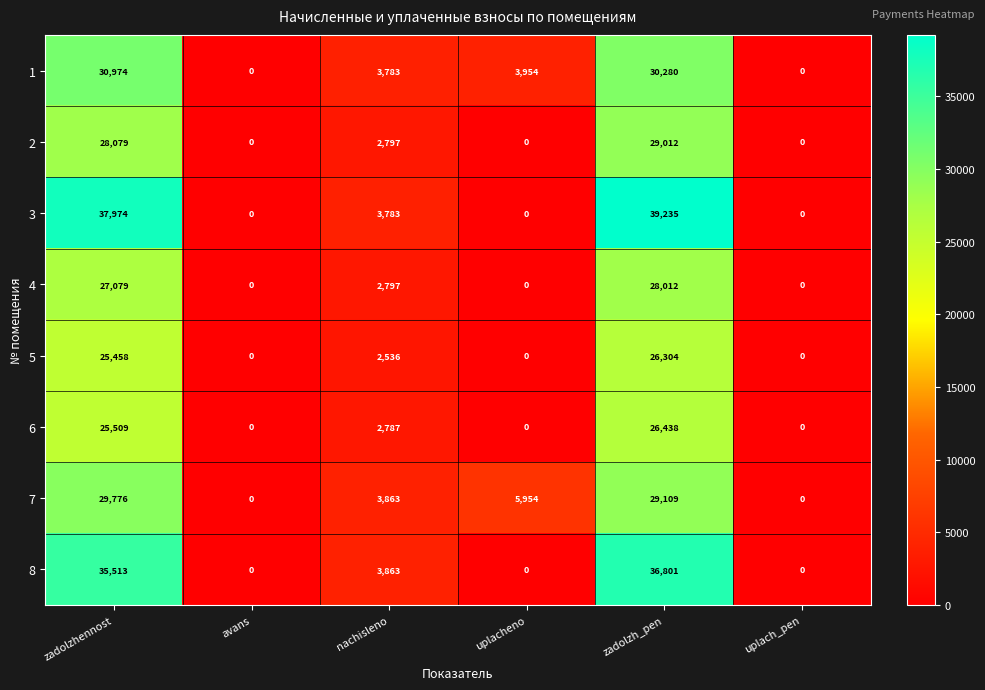

What is the sum of the 8 values at zadolzhennost and avans?

35513